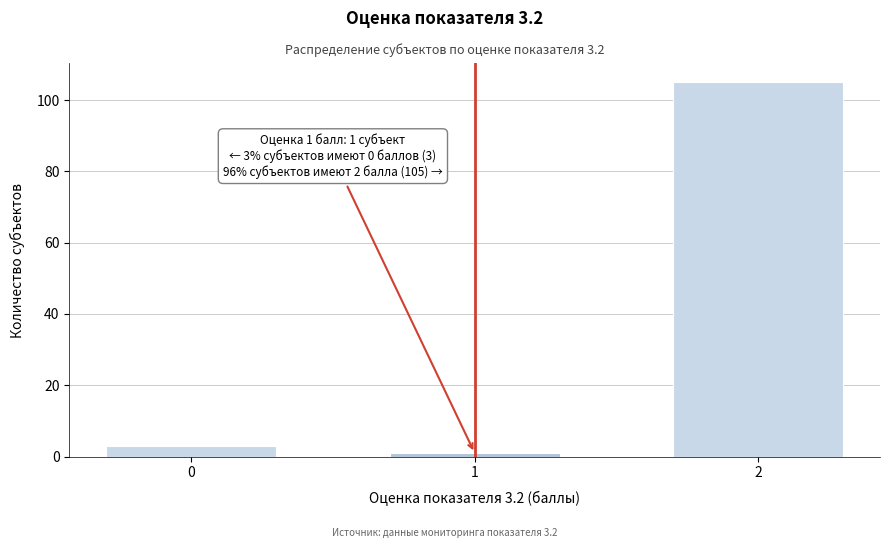

Reading left to right, list all the values displayed in this chart.

0=3	1=1	2=105